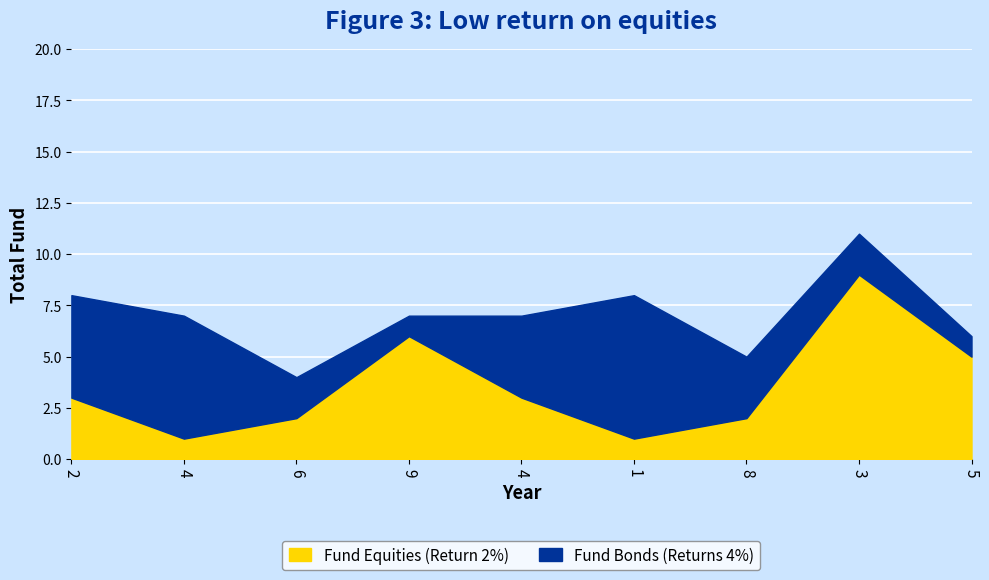

What is the maximum value shown in the chart?

9